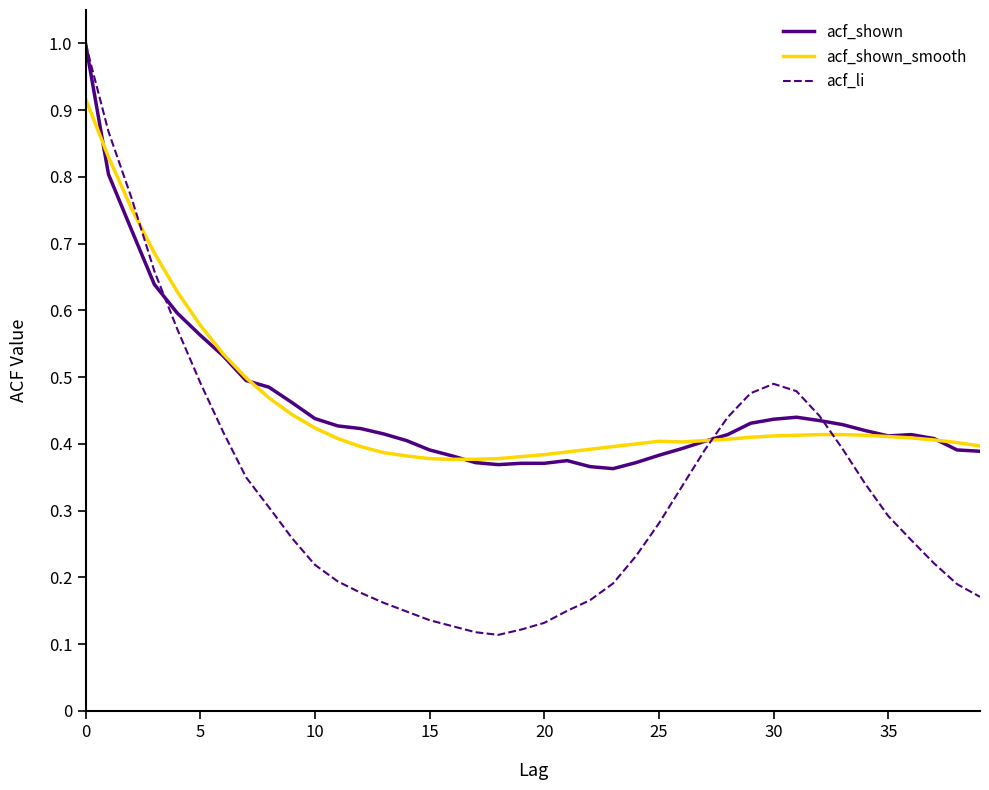

Which series has the widest spread of values?

acf_li